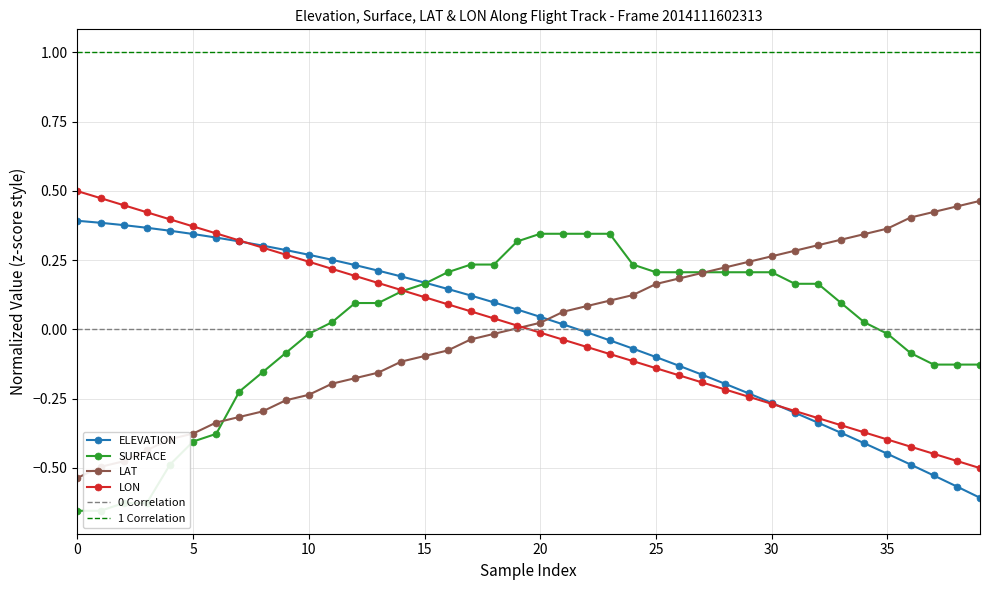

Rank the series by their maximum value, from lowest to highest.

SURFACE, ELEVATION, LAT, LON